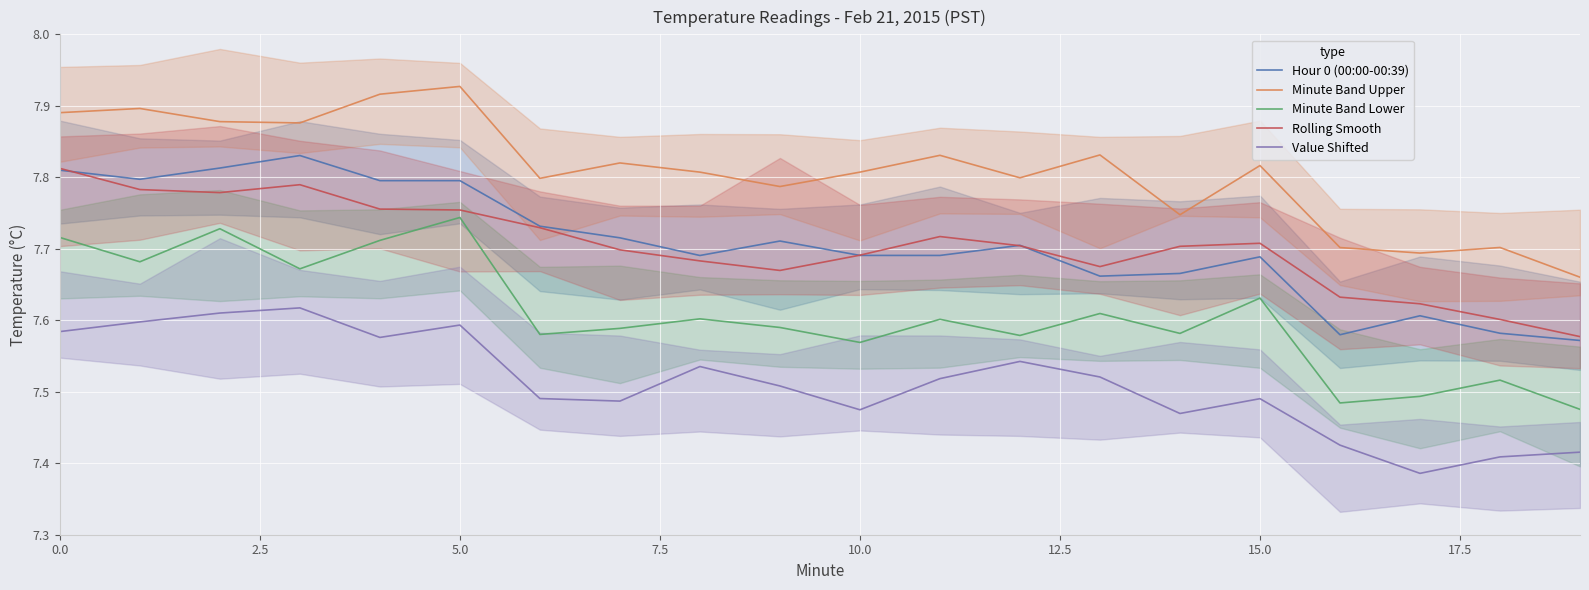

What is the difference between the maximum and second lowest values in the Rolling Smooth series?

0.2